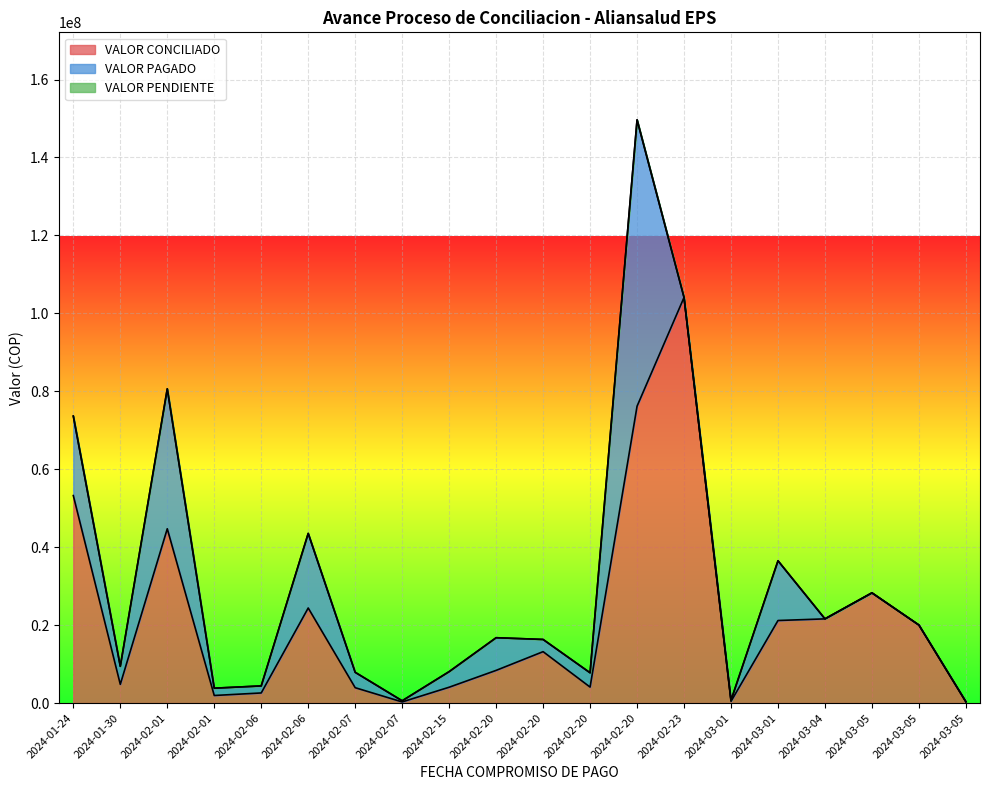

Where does the VALOR CONCILIADO series first go above 13195714?

2024-01-24